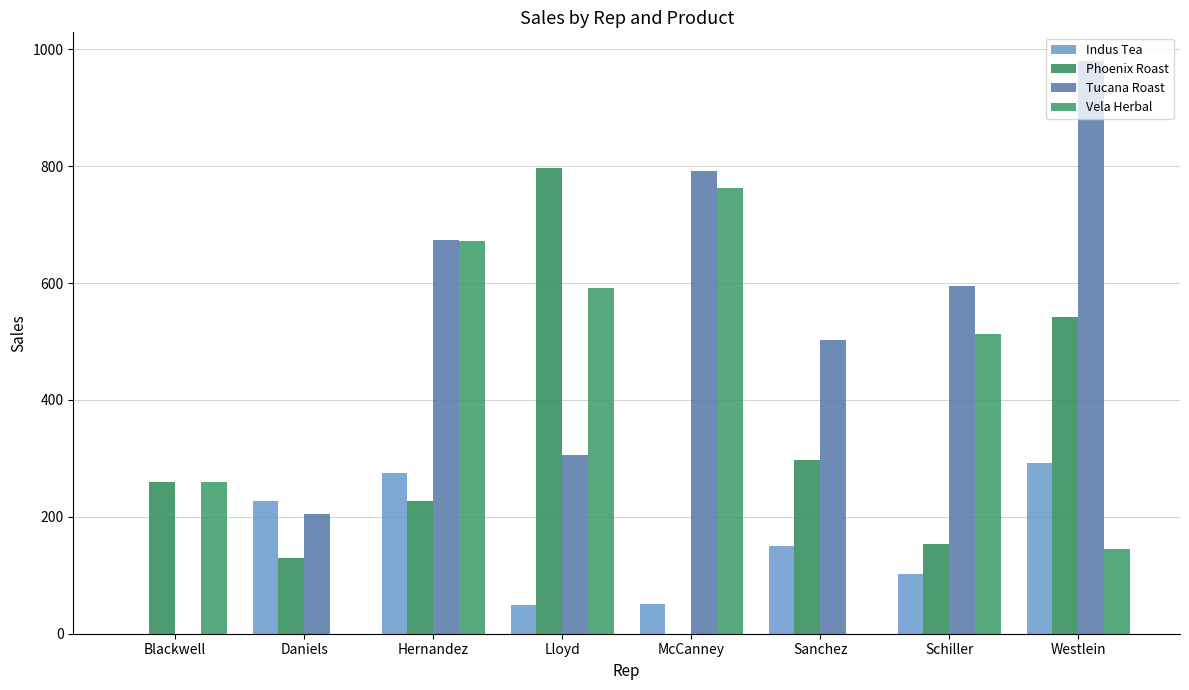

At which label does Indus Tea reach its peak?

Westlein